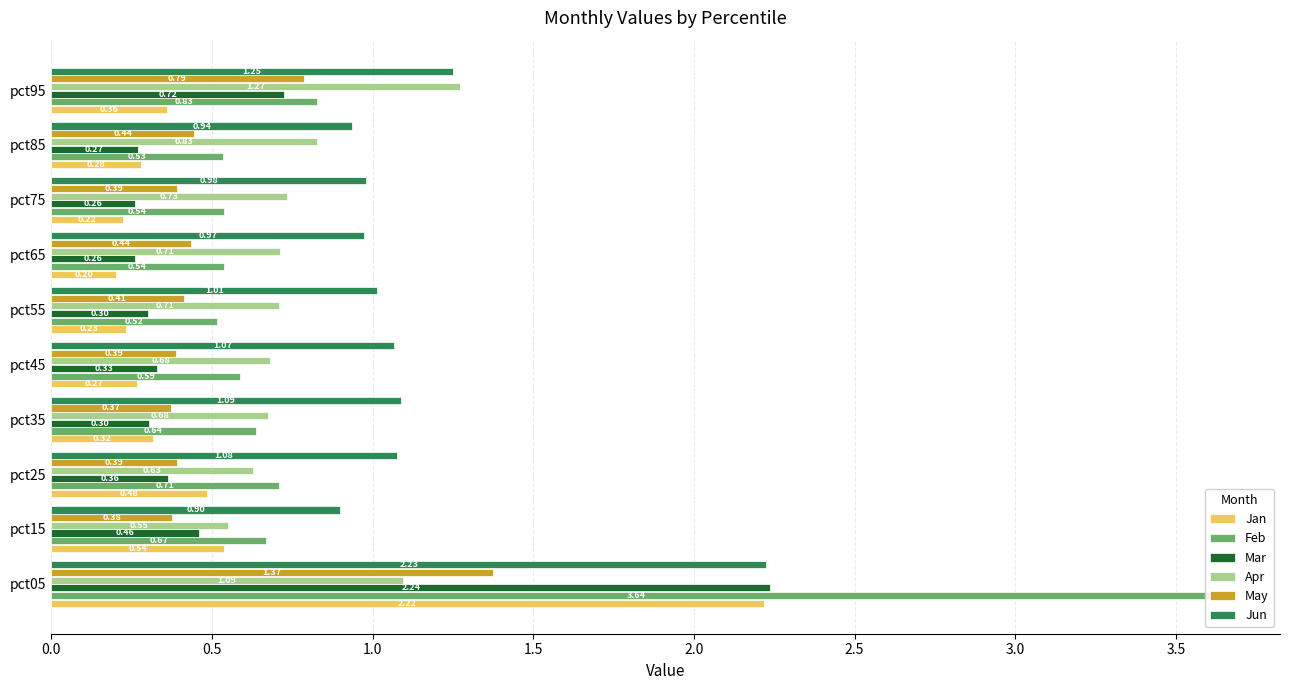

Which series has the widest spread of values?

Feb